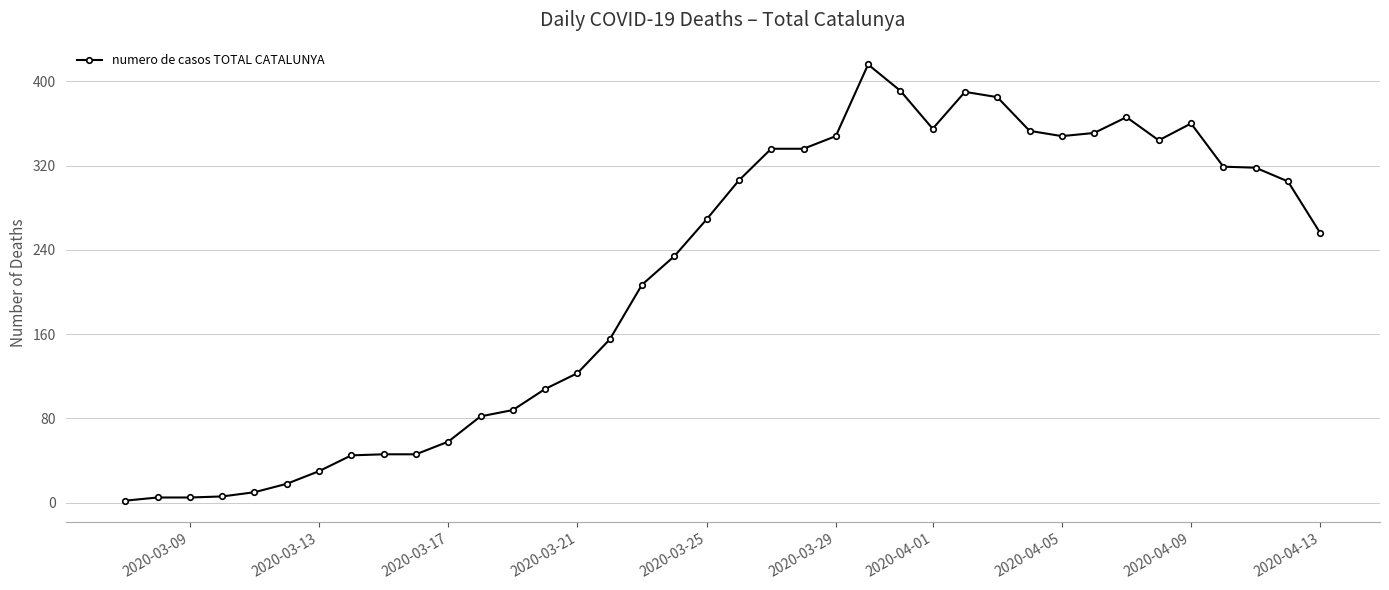

What is the sum of all values?

8120